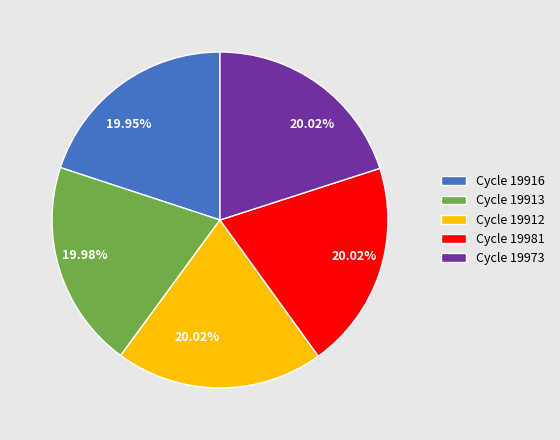

What is the ratio of the value at Cycle 19916 to the value at Cycle 19973?

1.0